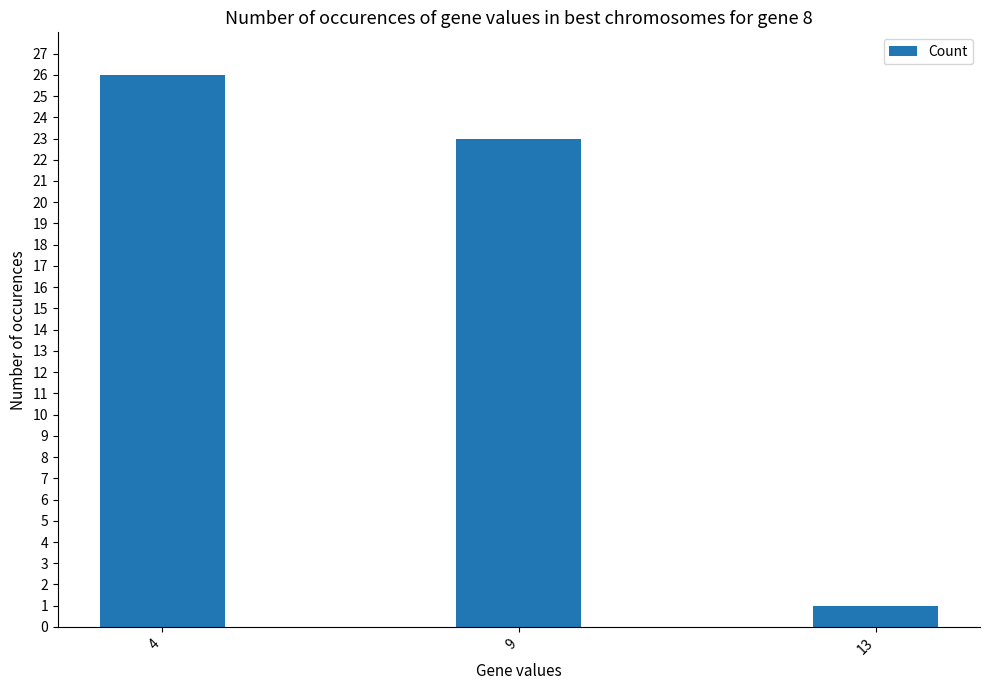

Rank the categories by value from highest to lowest.

4, 9, 13